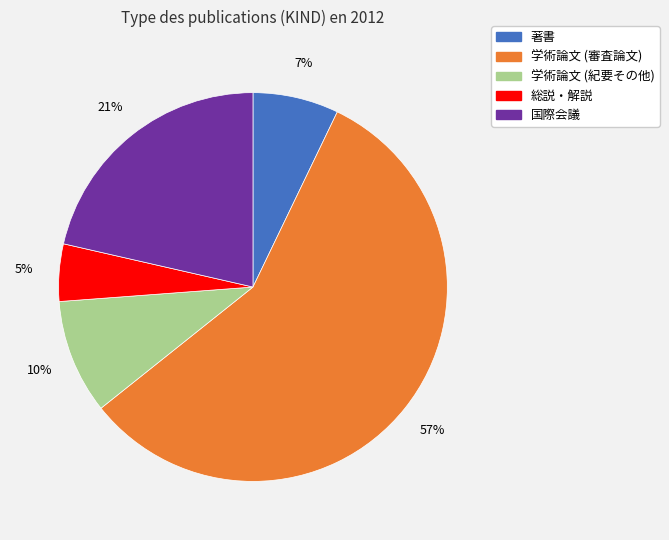

Is there any slice that represents more than half of the pie?

Yes